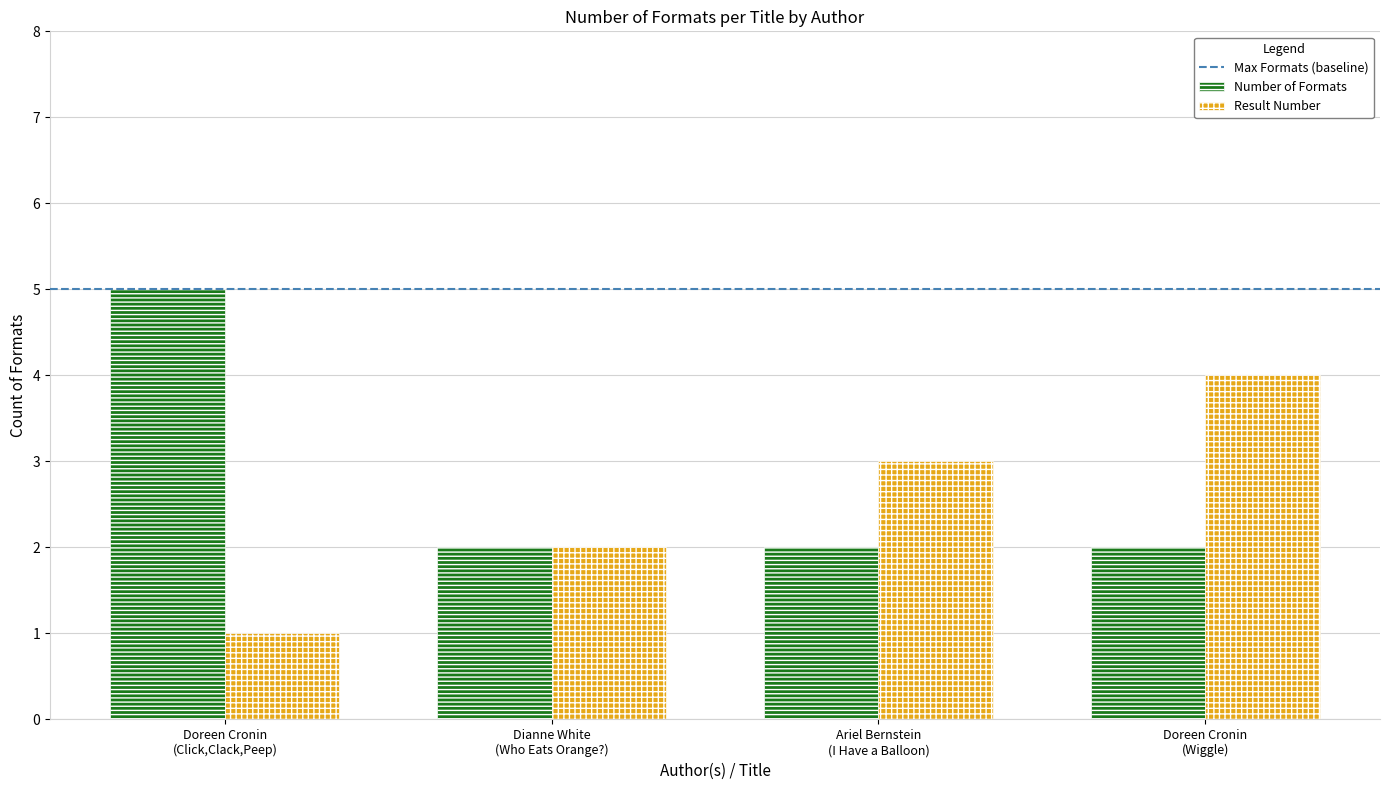

What is the average value of the Number of Formats series?

3